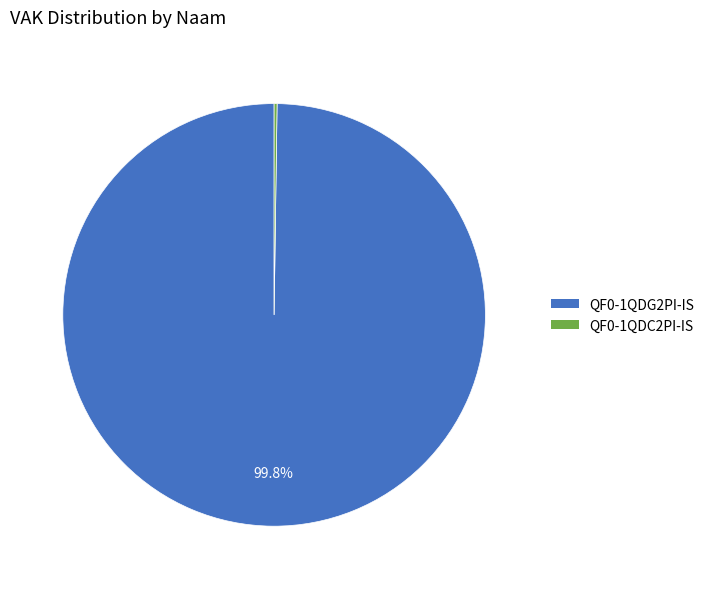

Is there a majority slice in this chart?

Yes